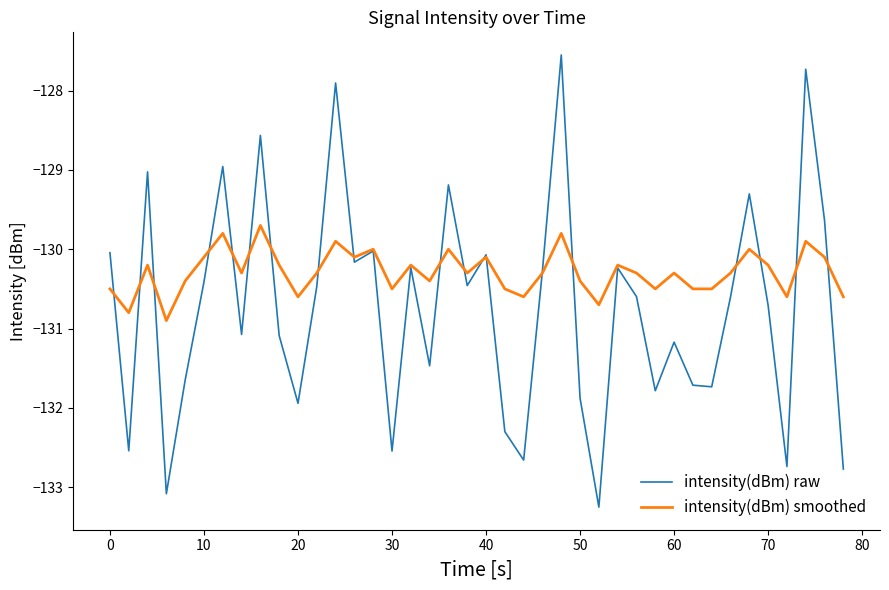

What is the highest value of the intensity(dBm) smoothed series?

-129.7